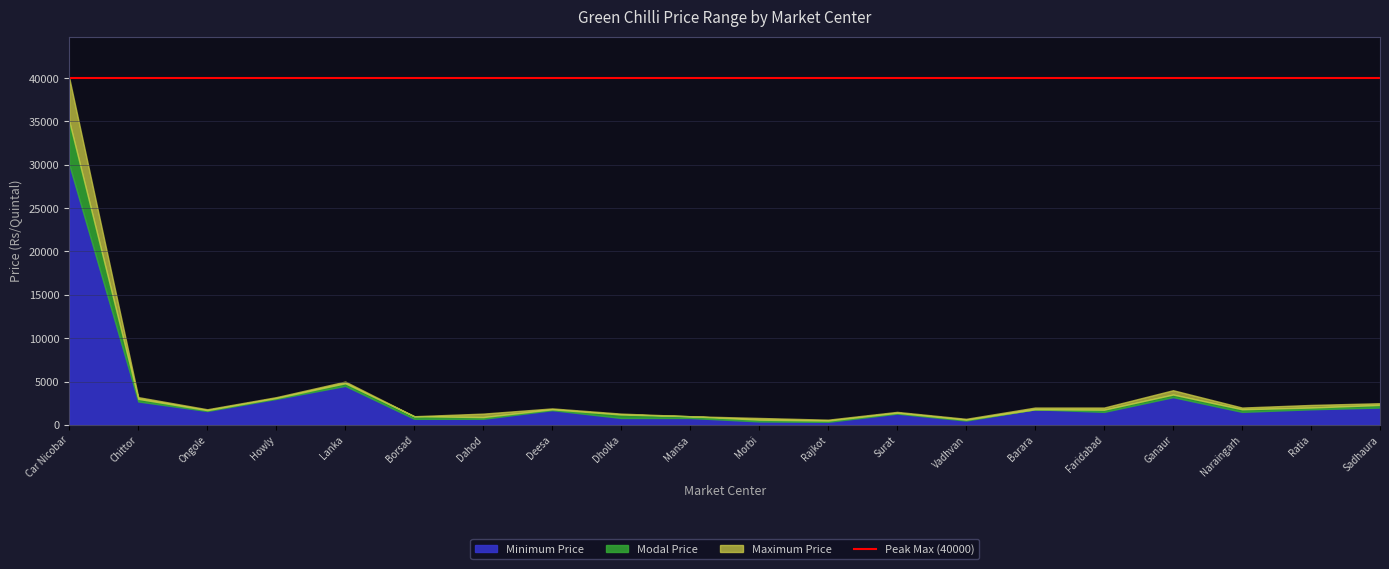

At which label does Minimum Price reach its peak?

Car Nicobar